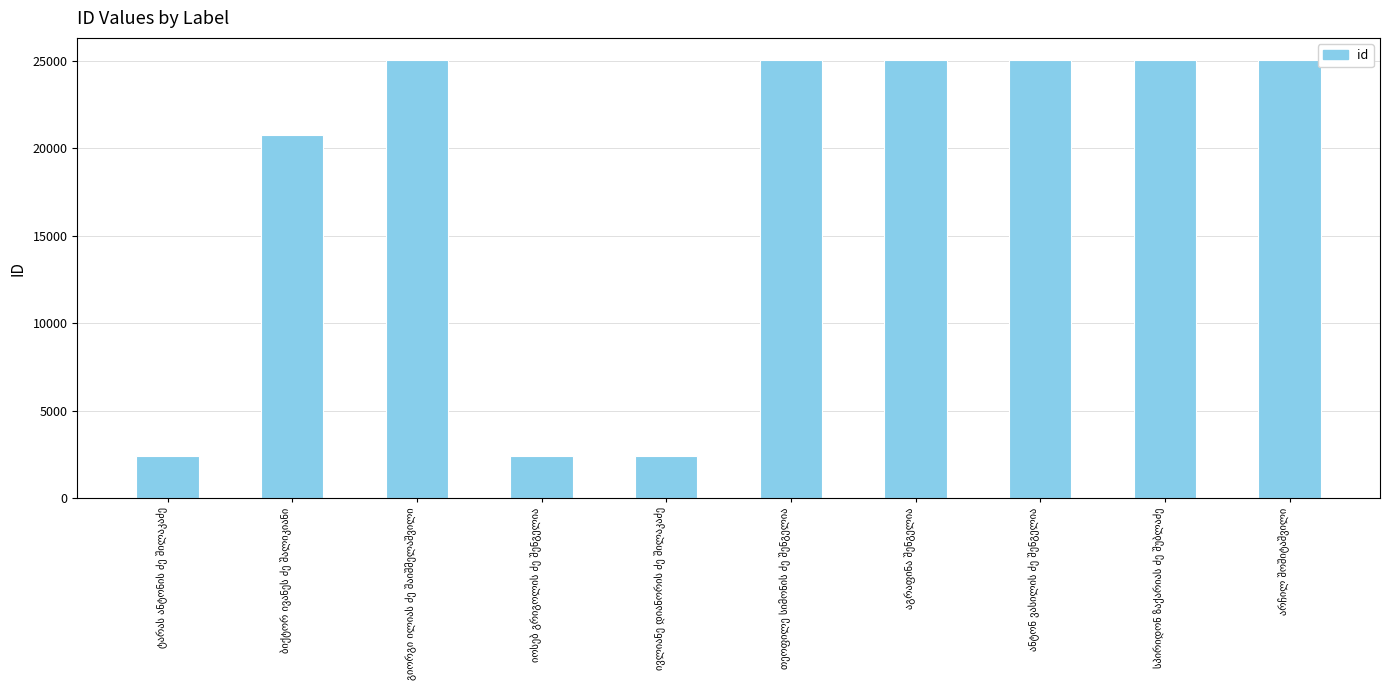

What is the minimum value shown in the chart?

2424